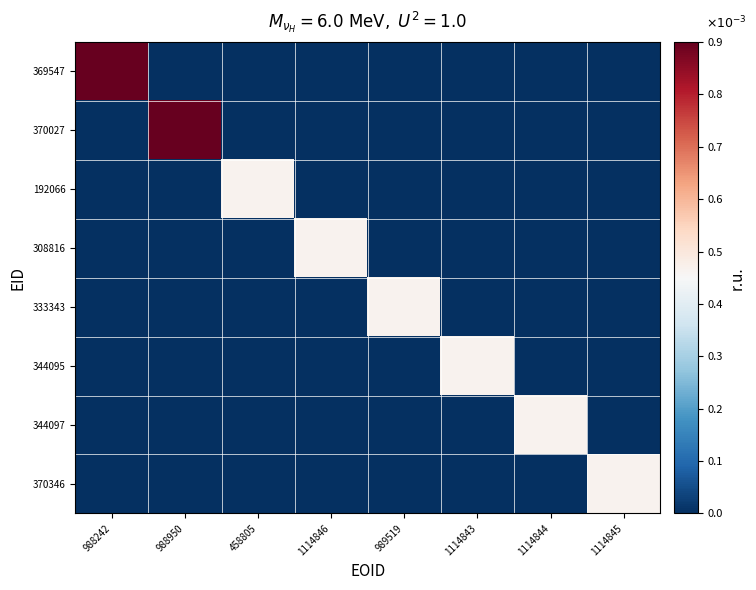

Reading left to right, what are all the values shown in this chart?

369547: 988242=1.0	988950=0.0	458805=0.0	1114846=0.0	989519=0.0	1114843=0.0	1114844=0.0	1114845=0.0
370027: 988242=0.0	988950=1.0	458805=0.0	1114846=0.0	989519=0.0	1114843=0.0	1114844=0.0	1114845=0.0
192066: 988242=0.0	988950=0.0	458805=0.5	1114846=0.0	989519=0.0	1114843=0.0	1114844=0.0	1114845=0.0
308816: 988242=0.0	988950=0.0	458805=0.0	1114846=0.5	989519=0.0	1114843=0.0	1114844=0.0	1114845=0.0
333343: 988242=0.0	988950=0.0	458805=0.0	1114846=0.0	989519=0.5	1114843=0.0	1114844=0.0	1114845=0.0
344095: 988242=0.0	988950=0.0	458805=0.0	1114846=0.0	989519=0.0	1114843=0.5	1114844=0.0	1114845=0.0
344097: 988242=0.0	988950=0.0	458805=0.0	1114846=0.0	989519=0.0	1114843=0.0	1114844=0.5	1114845=0.0
370346: 988242=0.0	988950=0.0	458805=0.0	1114846=0.0	989519=0.0	1114843=0.0	1114844=0.0	1114845=0.5